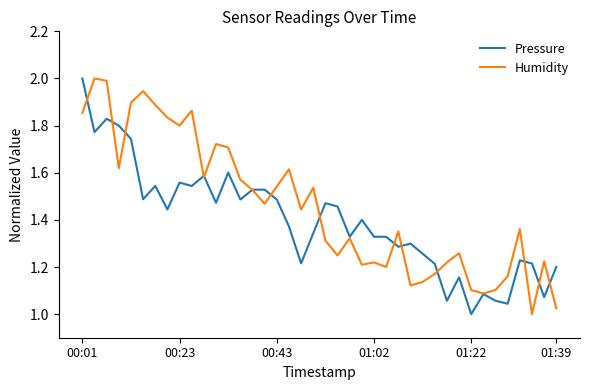

Rank the series by their average value, from highest to lowest.

Humidity, Pressure